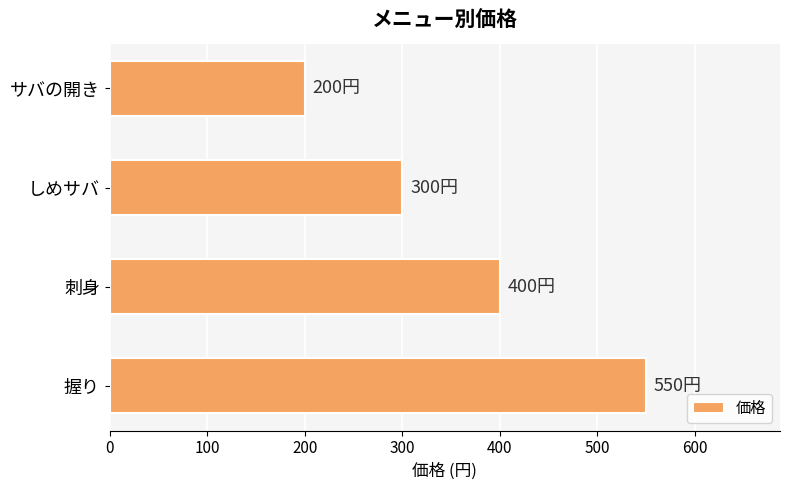

What is the value of the 4th bar from the top?

550